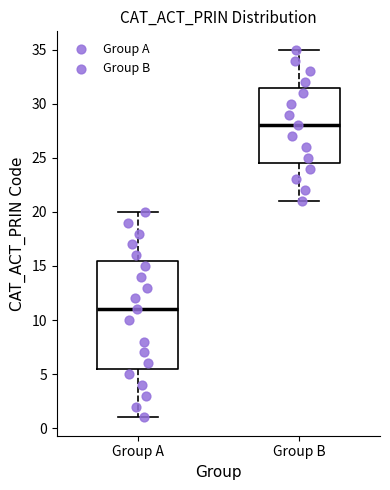

Where does the median line of the box for Group A sit on the y-axis? The values are not printed on the chart, so give them approximately, as read against the axis.

11.0